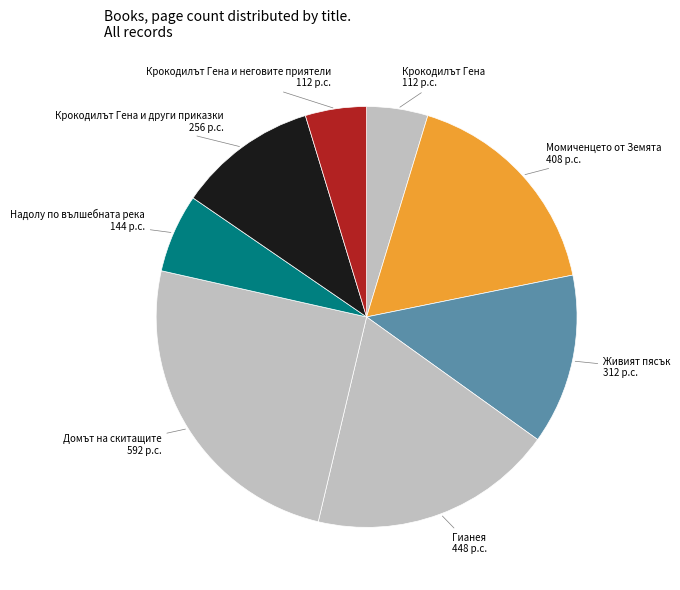

Does any single category account for the majority?

No